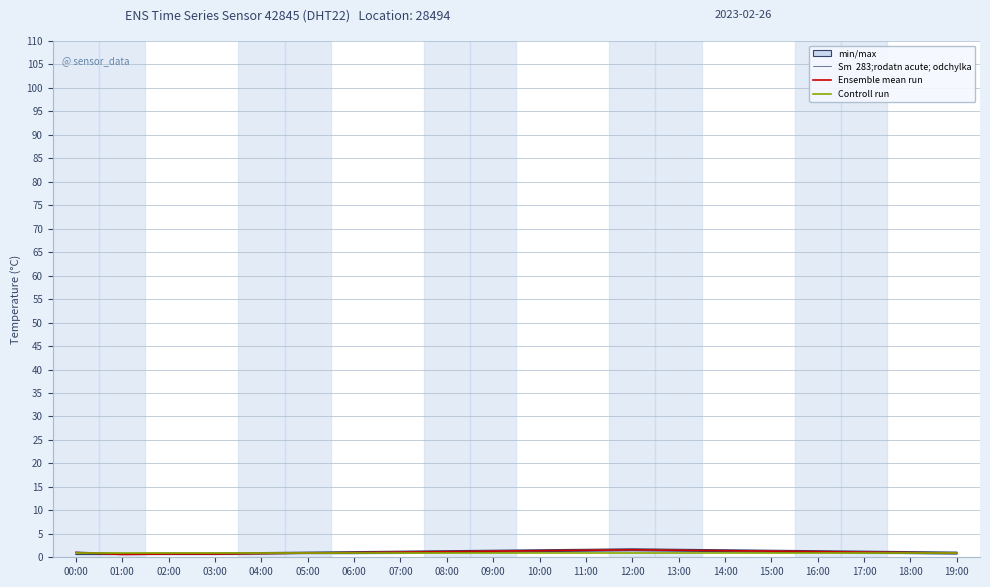

Which series has the largest total across all categories?

Ensemble mean run